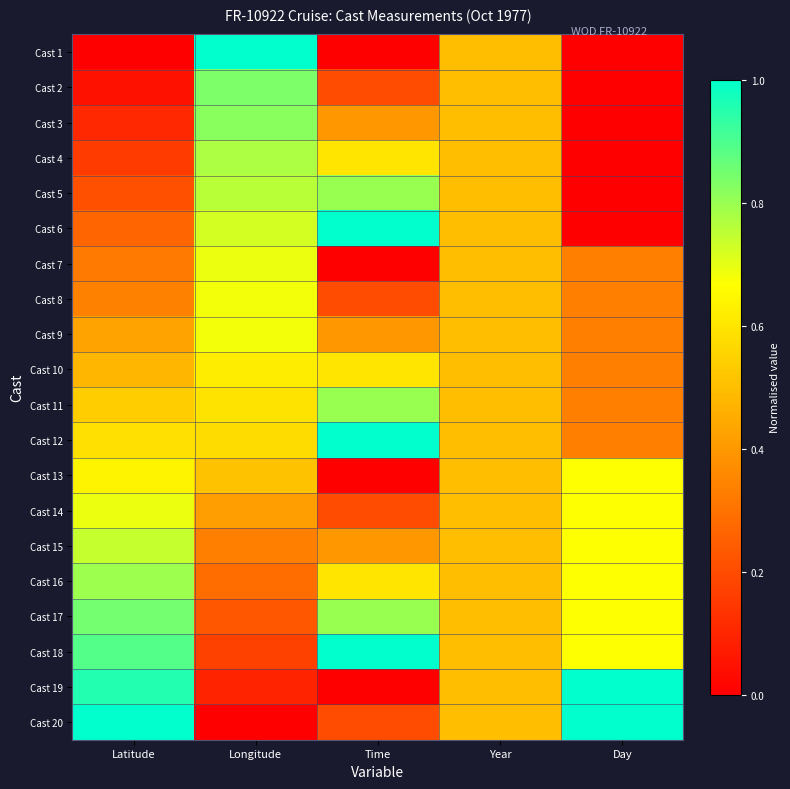

Which series changed the most between Longitude and Year?

Cast 1